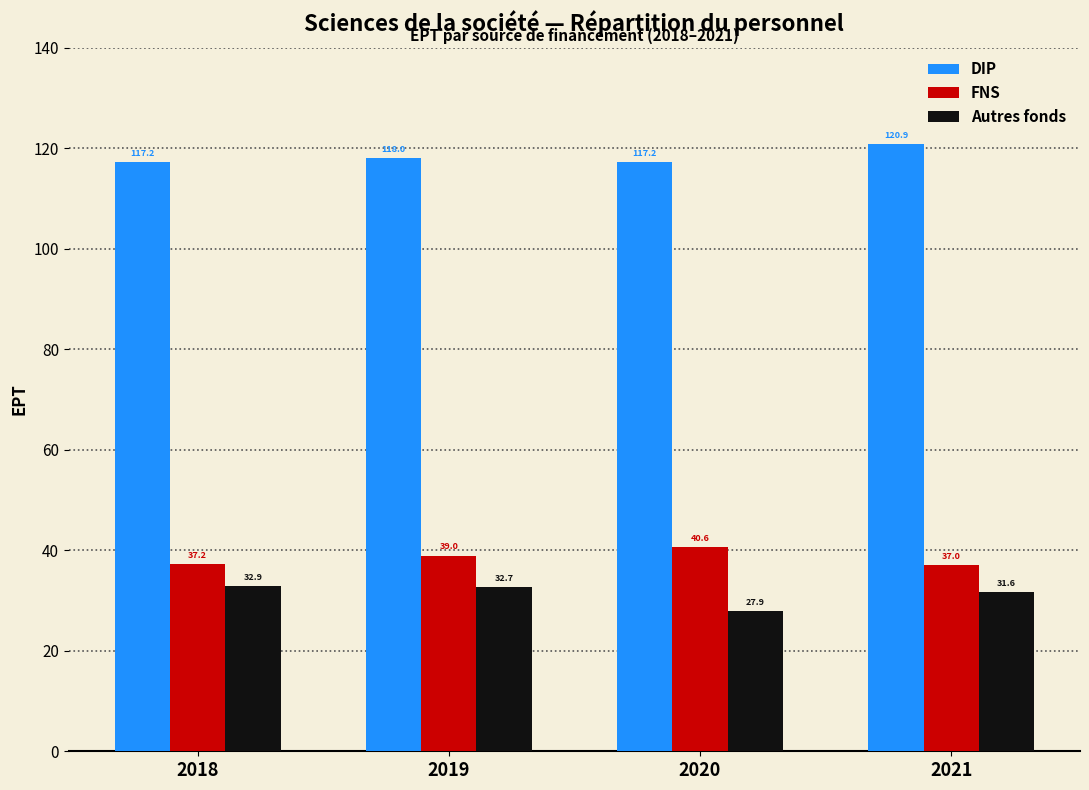

Reading left to right, what are all the values shown in this chart?

DIP: 2018=117.2	2019=118.0	2020=117.2	2021=120.9
FNS: 2018=37.2	2019=39.0	2020=40.6	2021=37.0
Autres fonds: 2018=32.9	2019=32.7	2020=27.9	2021=31.6